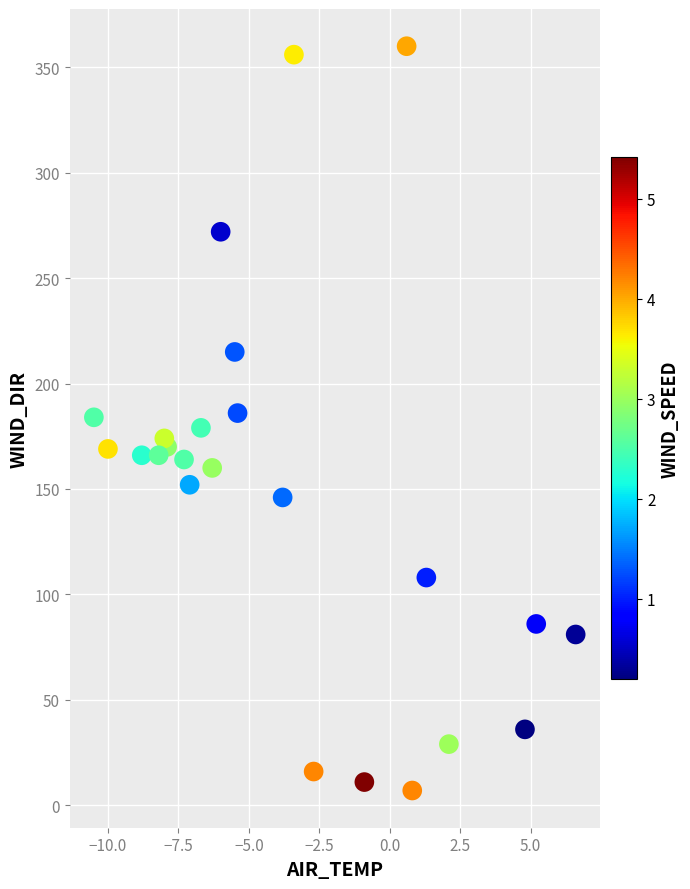

What is the range of Y values (max minus min)?

353